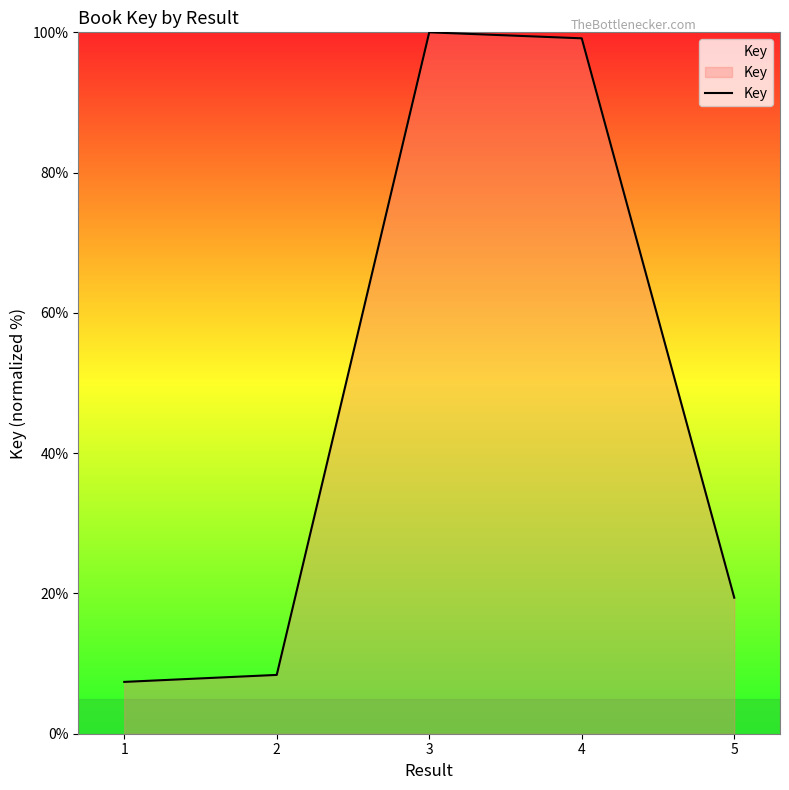

Approximately how many times larger is the value at 2 compared to 1?

1.1